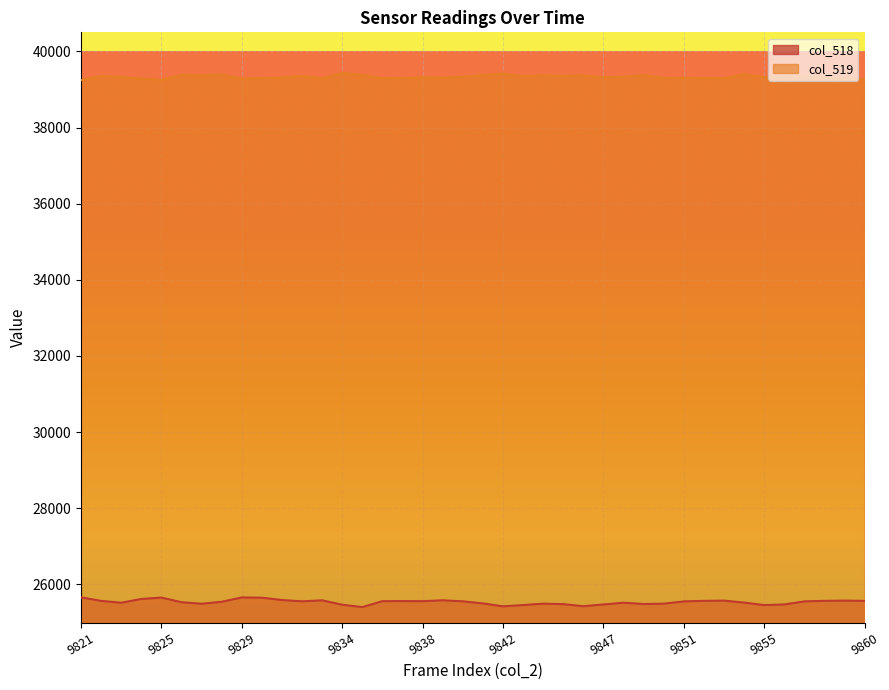

Between 9821 and 9829, which series saw the biggest shift?

col_519